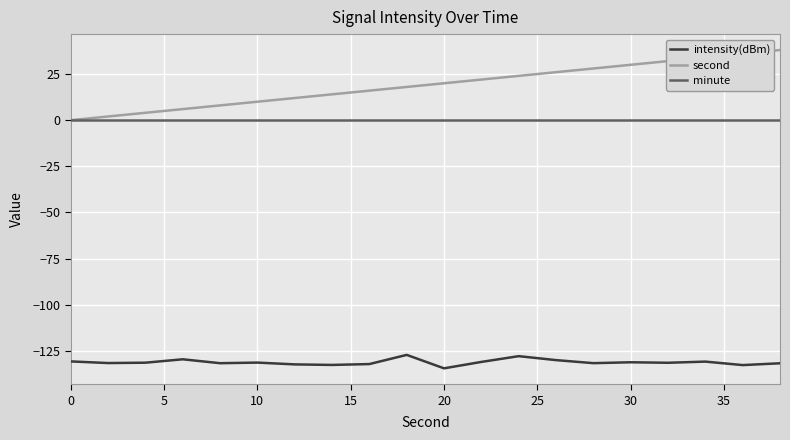

True or false: intensity(dBm) has more than 1 points higher than both neighbors.

True